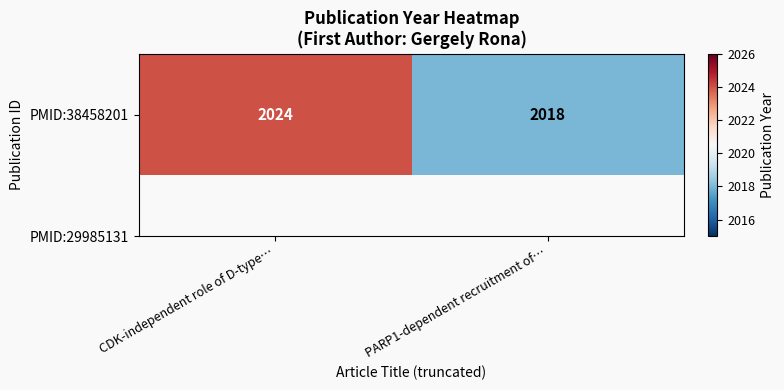

What is the approximate value at CDK-independent role of D-type…?

2024